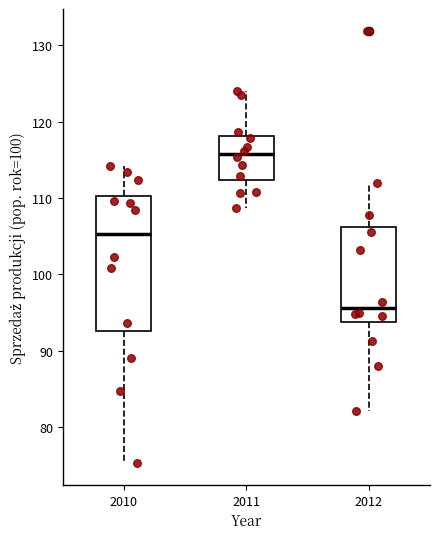

Which box has the highest median line?

2011